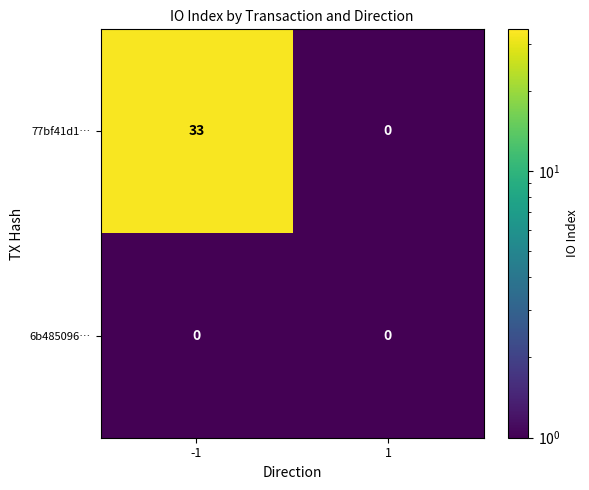

Which series changed the most between -1 and 1?

77bf41d1…